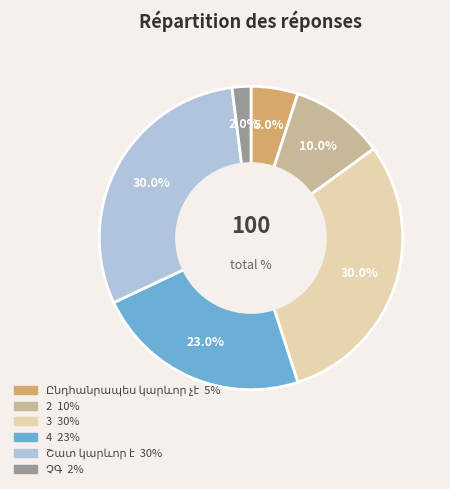

Does any single category account for the majority?

No